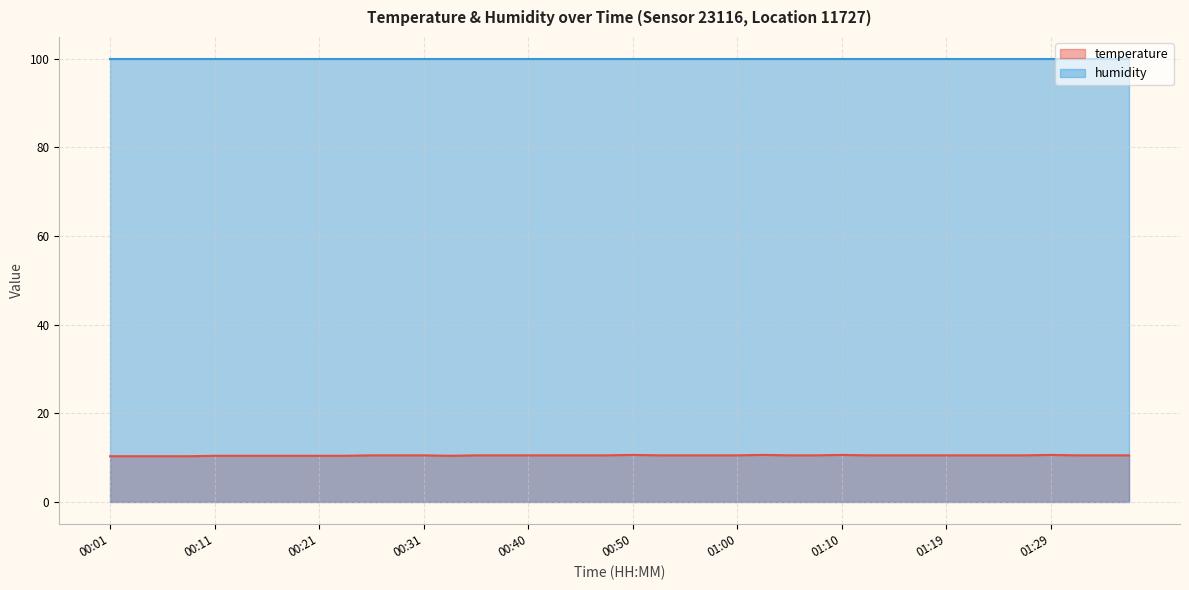

What is the ratio of the value at 00:06 to the value at 00:26?

1.0